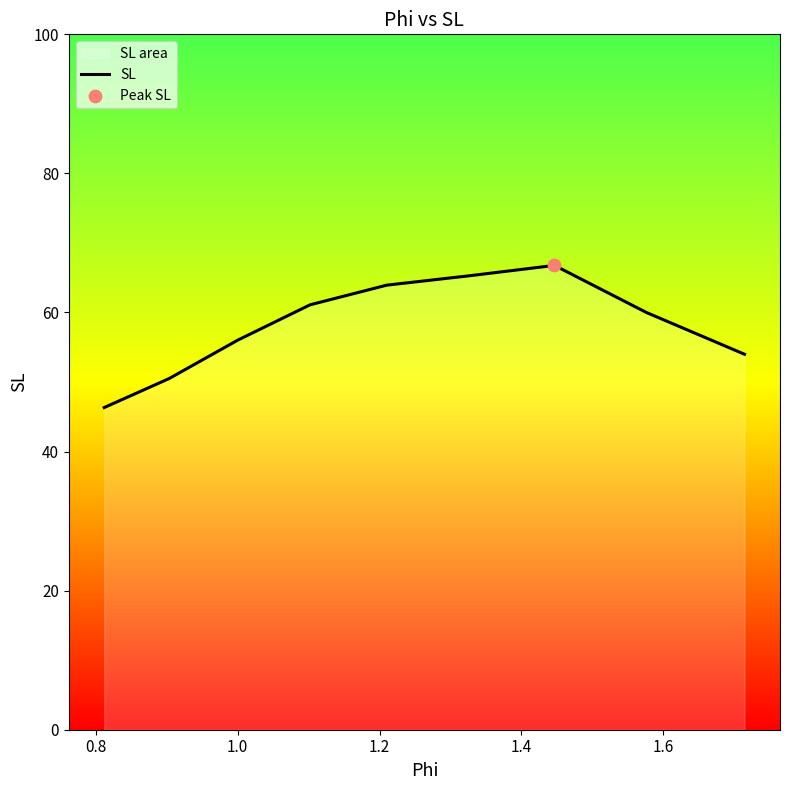

What is the difference between the maximum and minimum values?

20.4